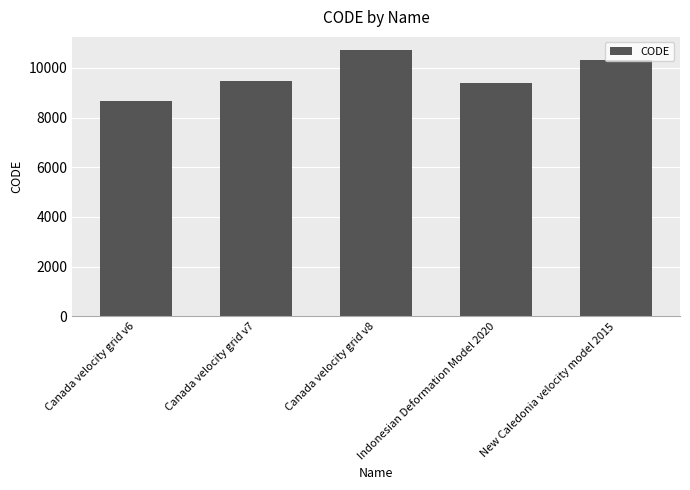

What is the value of the 3rd bar from the left?

10707